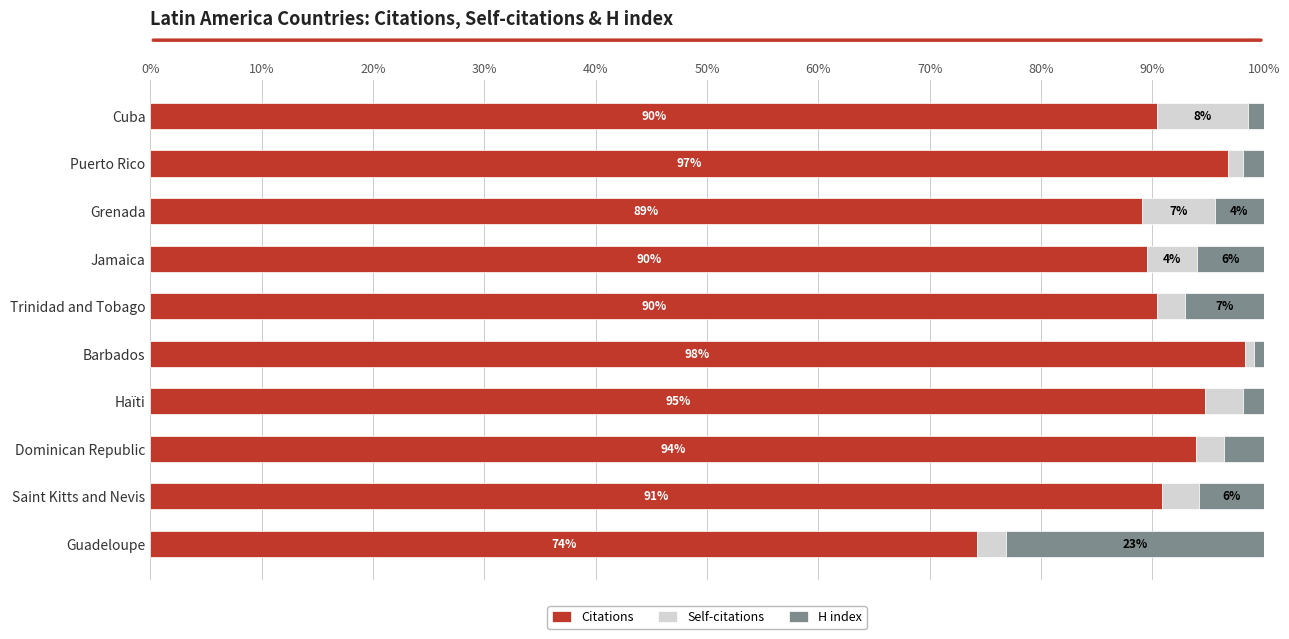

What is the highest value of the Citations series?

98.3